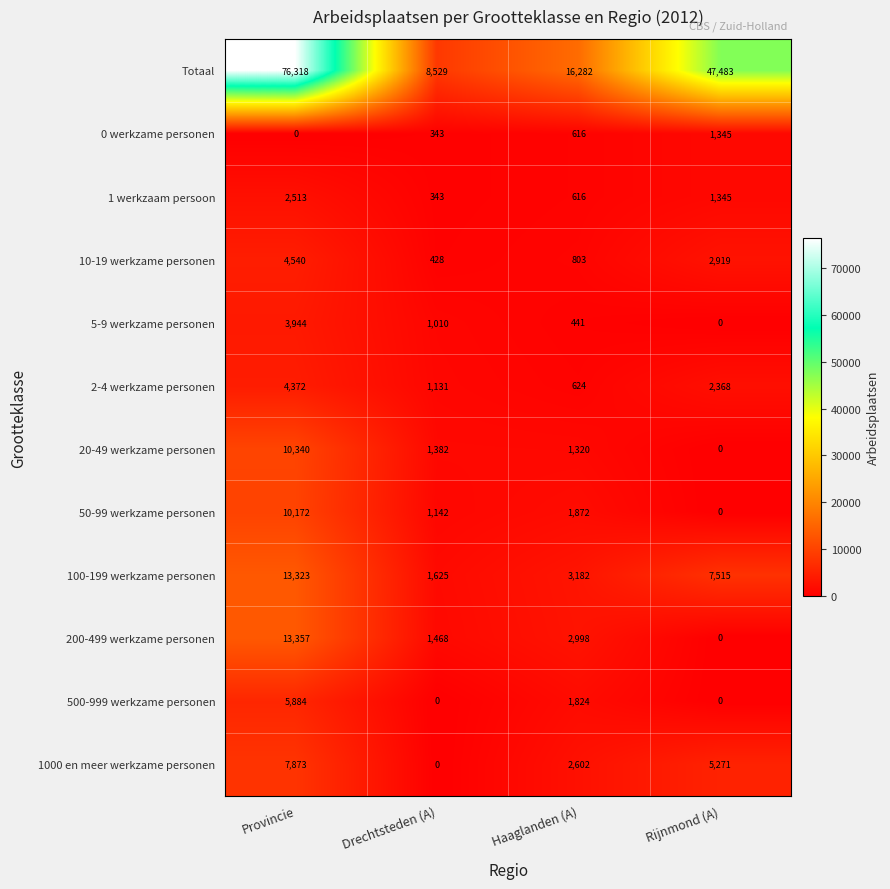

The value of 1000 en meer werkzame personen at Haaglanden (A) is 641. True or false?

False